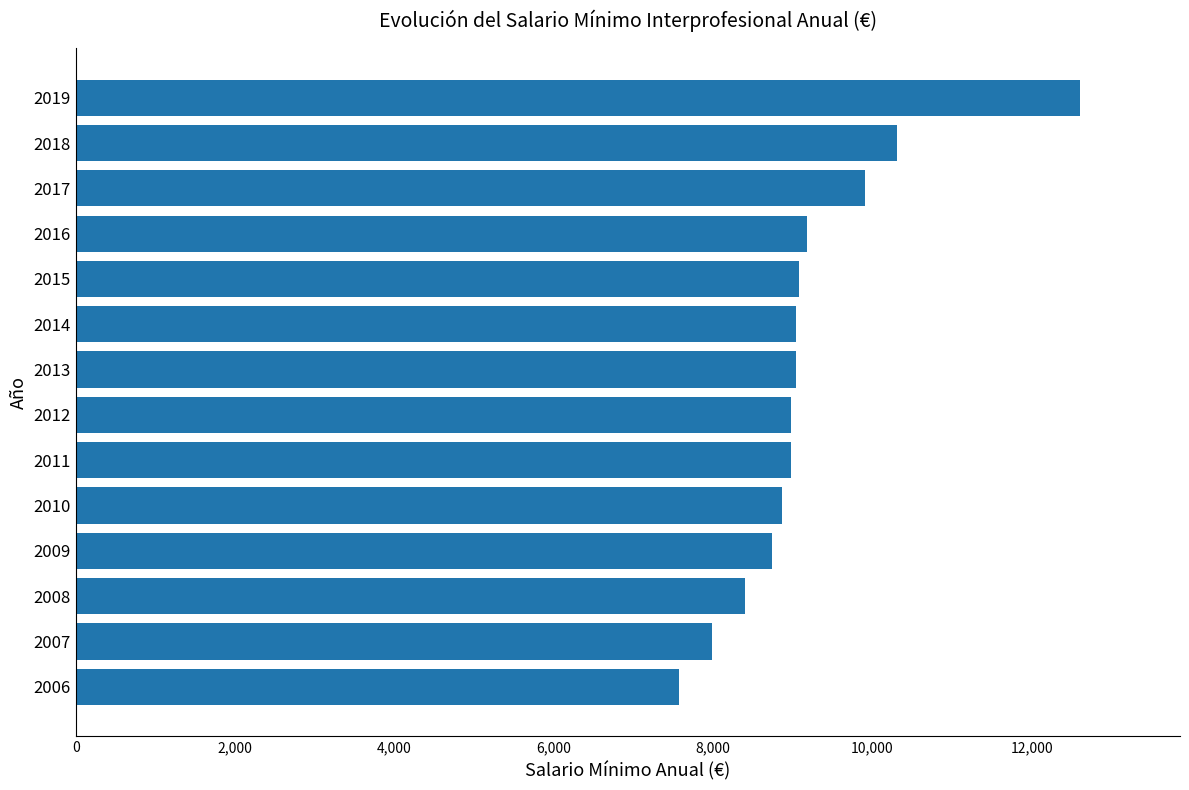

Count the number of values greater than 9034.

7